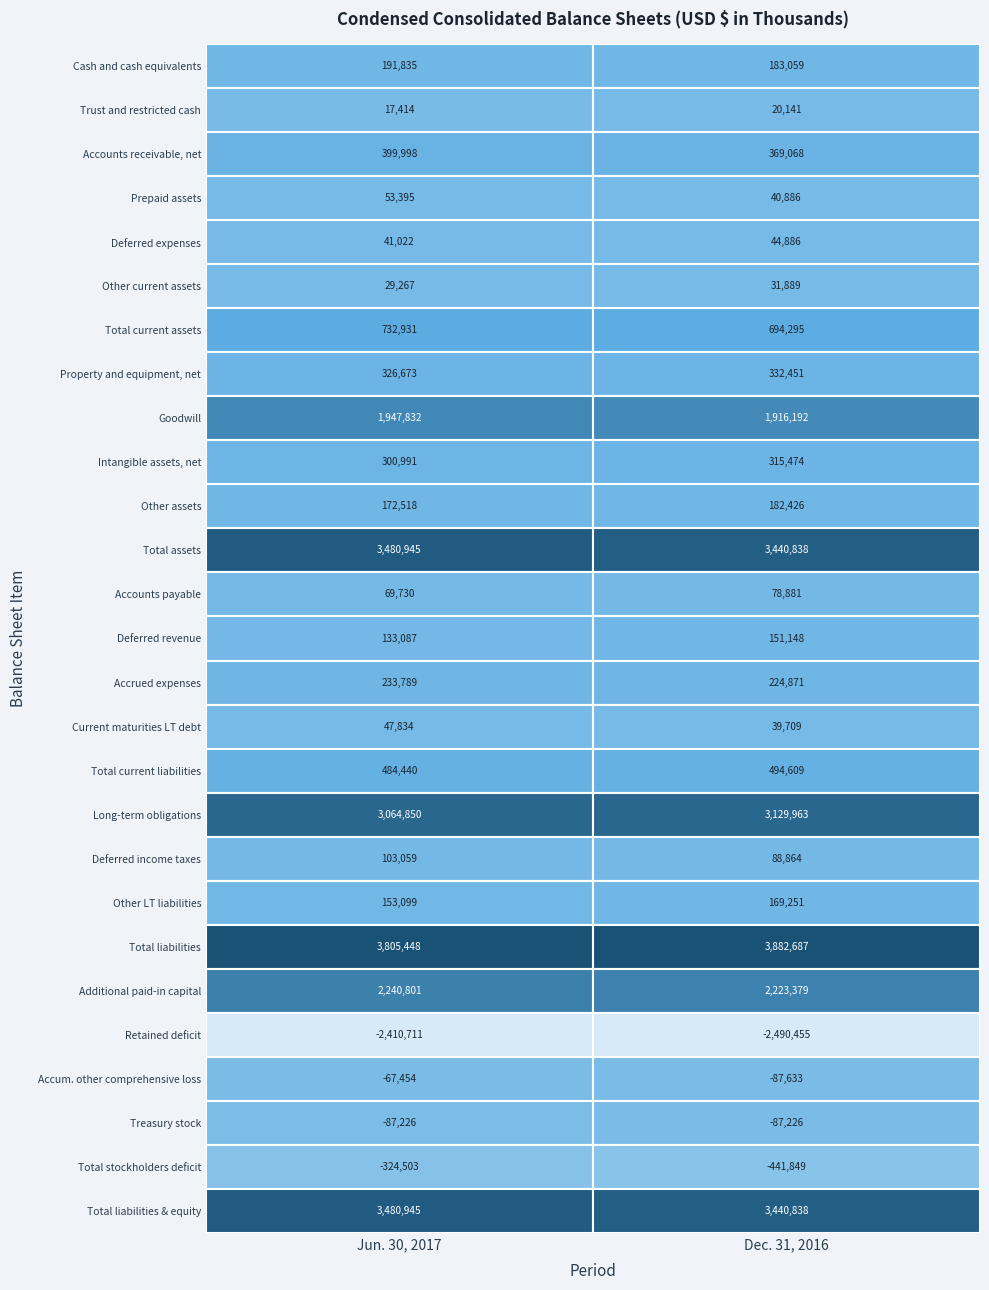

What is the difference between the highest and lowest values at 0?

6216159